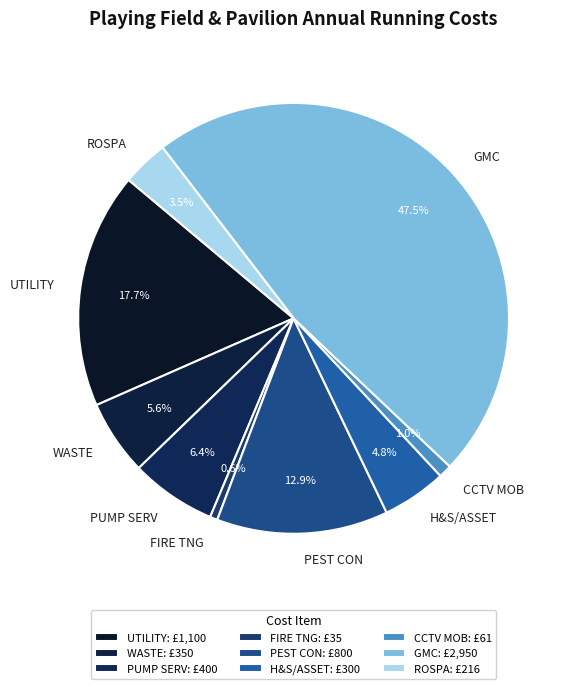

To the nearest percent, what is the combined percentage of H&S/ASSET and GMC?

52%